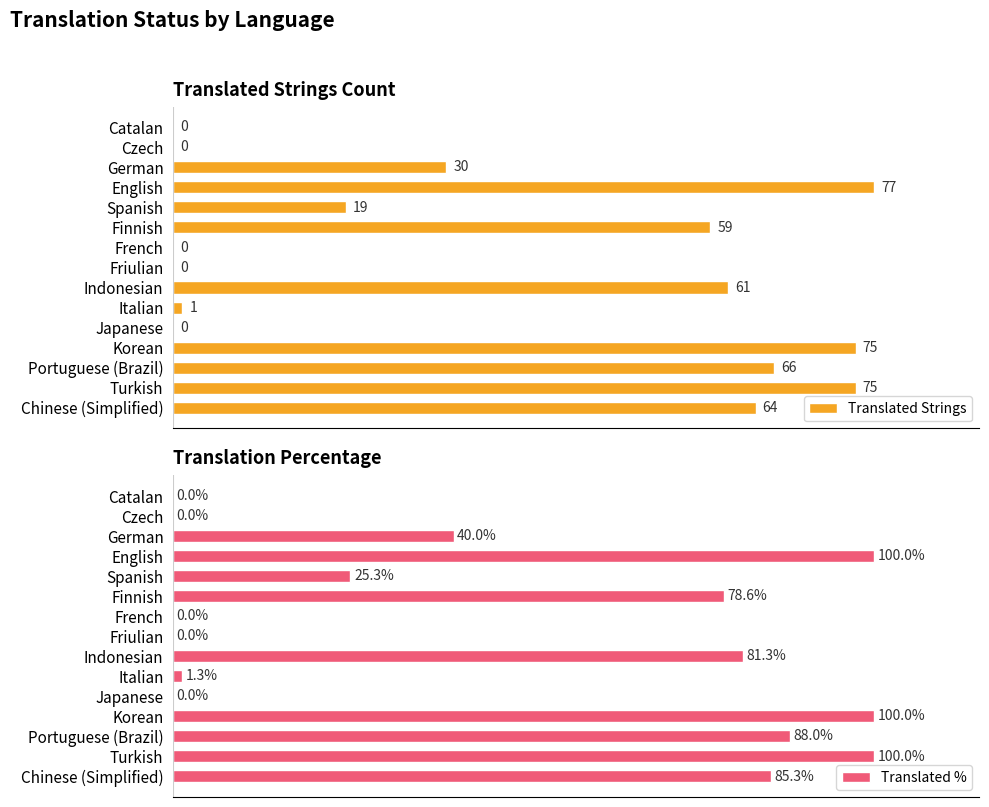

What is the sum of all Translated Strings values?

527.0